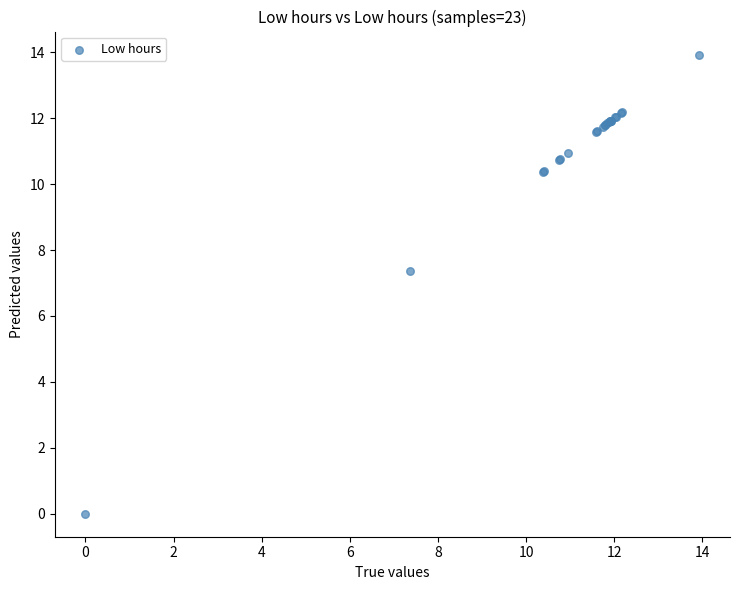

What Y value in the scatter plot is closest to 6?

7.4